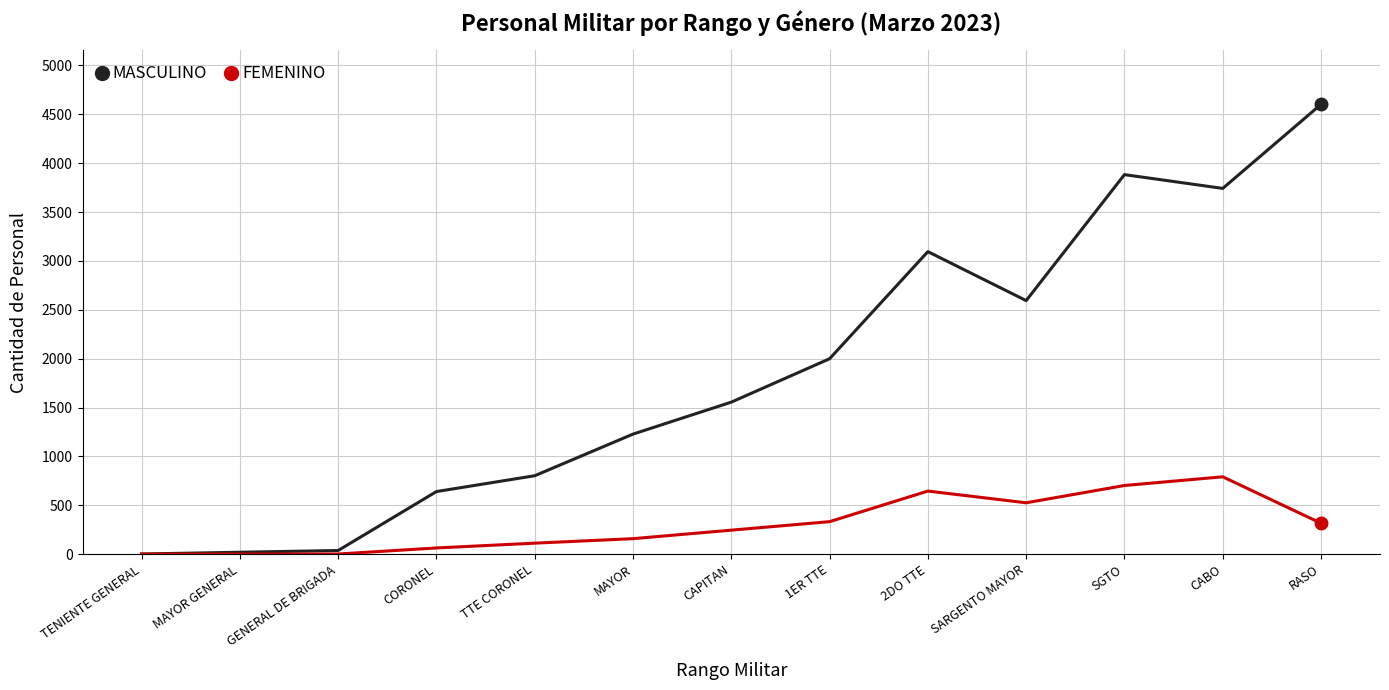

The value of FEMENINO at SGTO is 1079. True or false?

False